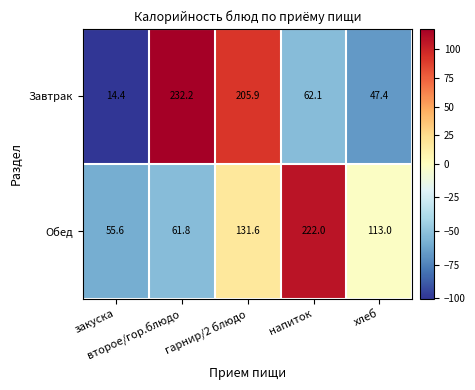

What is the maximum value for Завтрак?

232.2